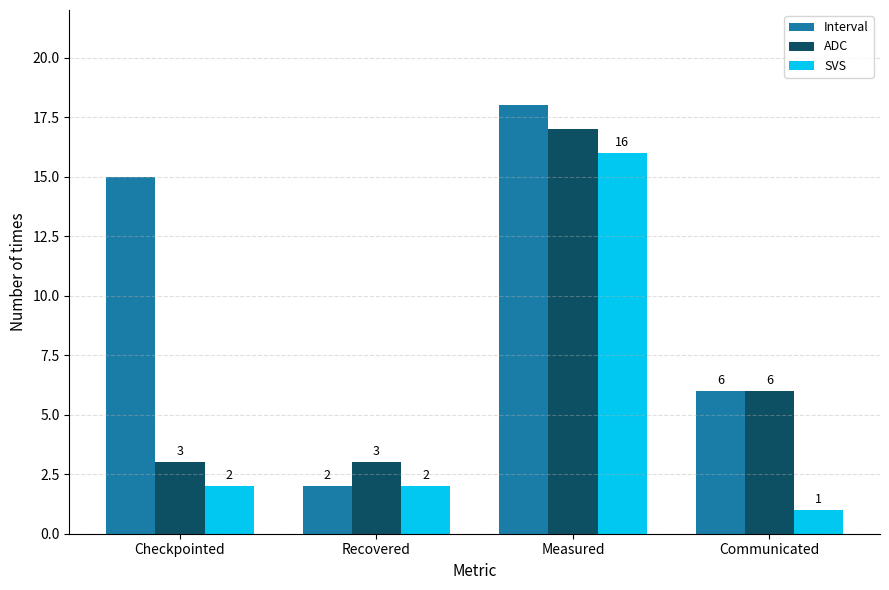

Reading left to right, what are all the values shown in this chart?

Interval: 15	2	18	6
ADC: 3	3	17	6
SVS: 2	2	16	1